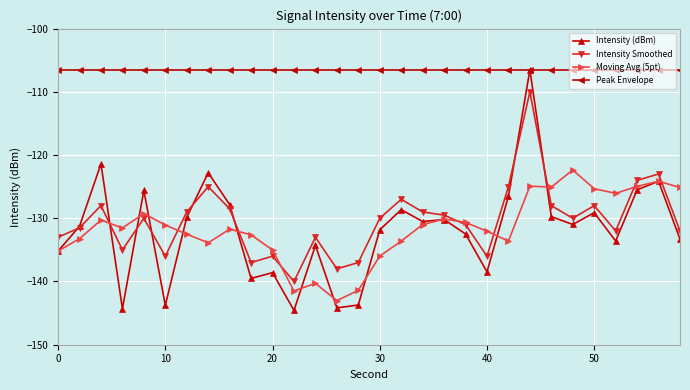

Which series has the largest range (max minus min)?

Intensity (dBm)